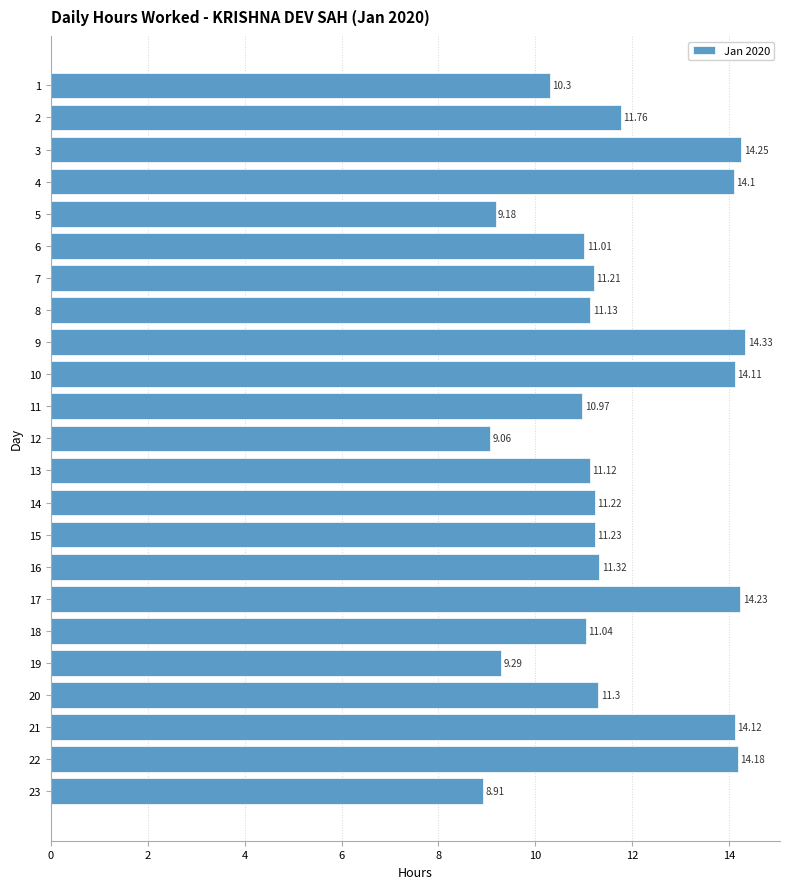

Approximately how many times larger is the value at 5 compared to 15?

0.8